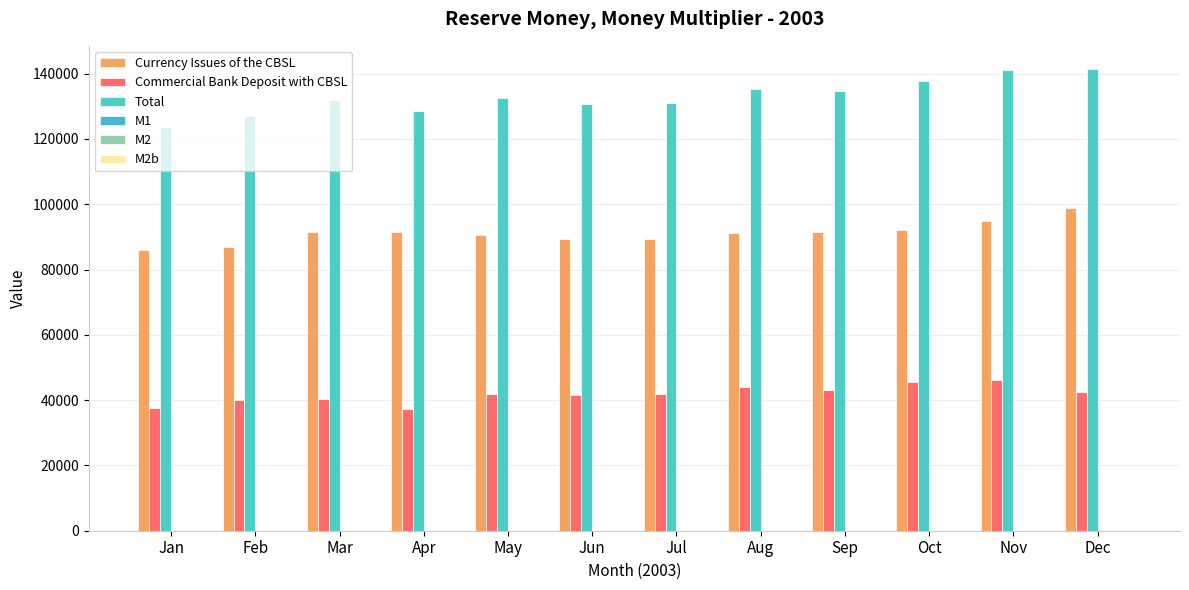

Rank the categories by M1 value from lowest to highest.

Mar, Feb, May, Jun, Jan, Jul, Oct, Aug, Apr, Nov, Dec, Sep